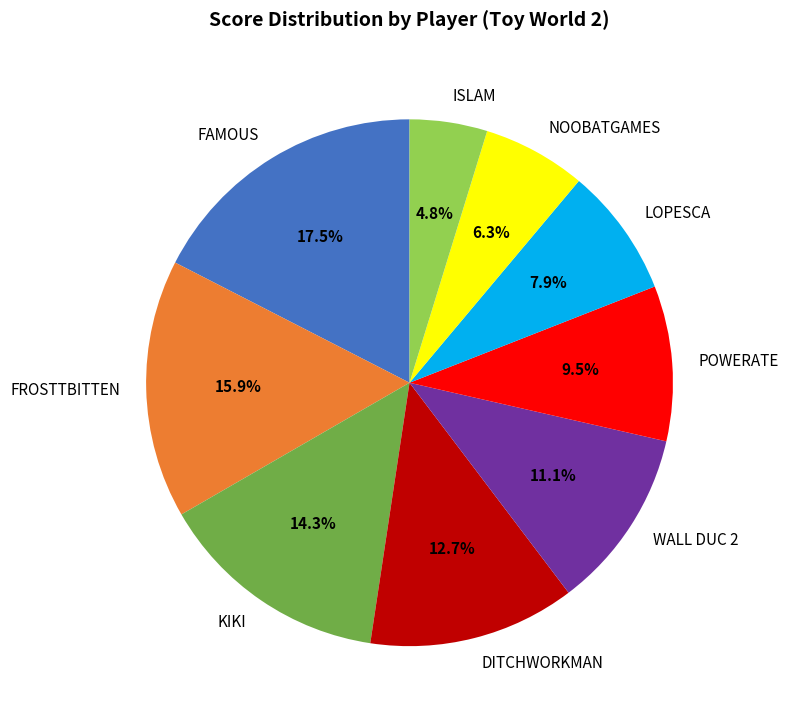

Does KIKI represent more than half of the total?

No